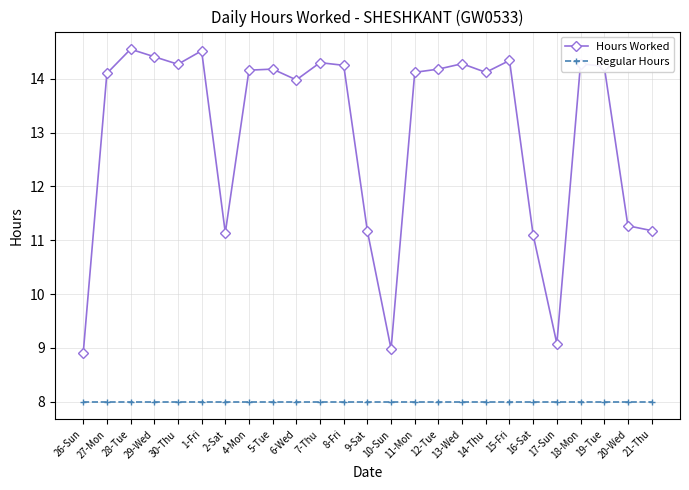

What is the lowest value of the Hours Worked series?

8.9